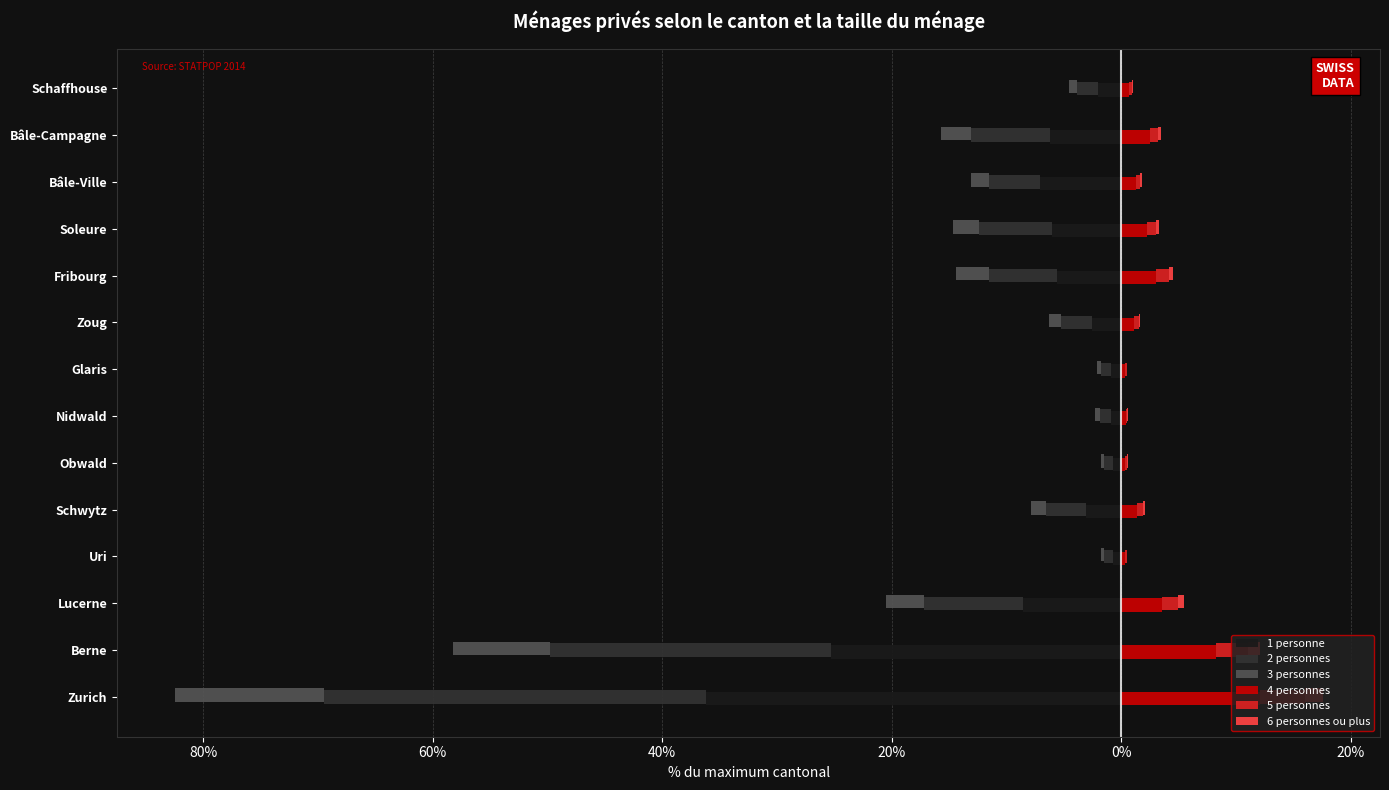

Between Fribourg and Bâle-Ville, which series saw the biggest shift?

4 personnes